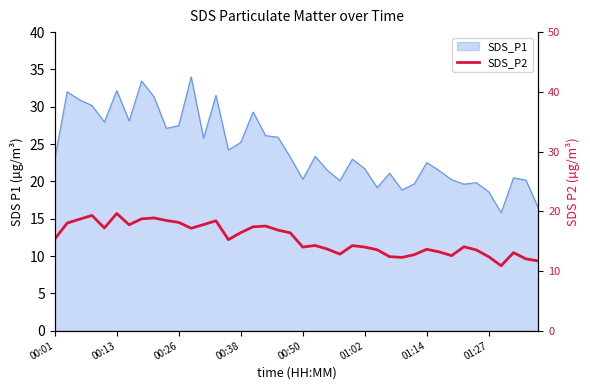

What is the change in value from 16 to 29?

-4.7